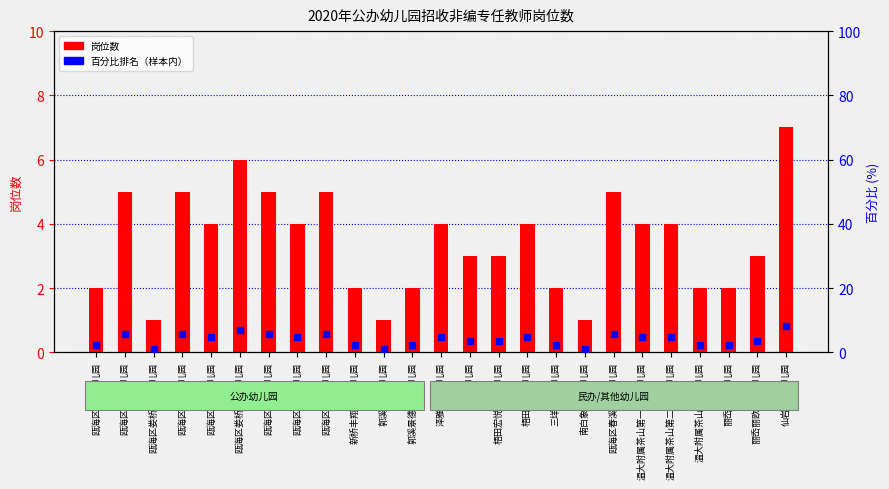

Which series has the largest total across all categories?

百分比排名（样本内）